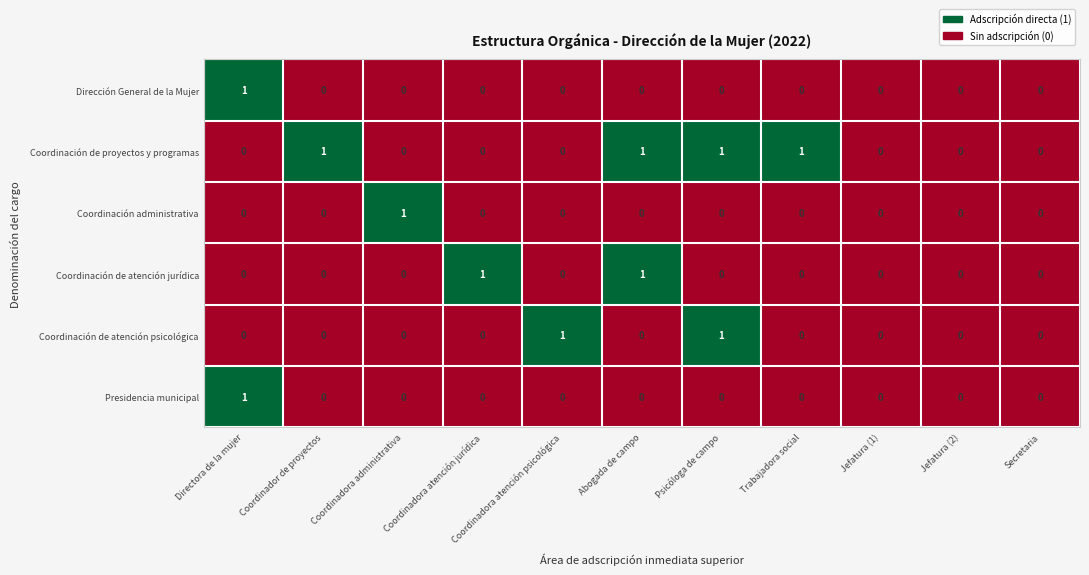

How many Coordinación de proyectos y programas values are between 0 and 1?

11